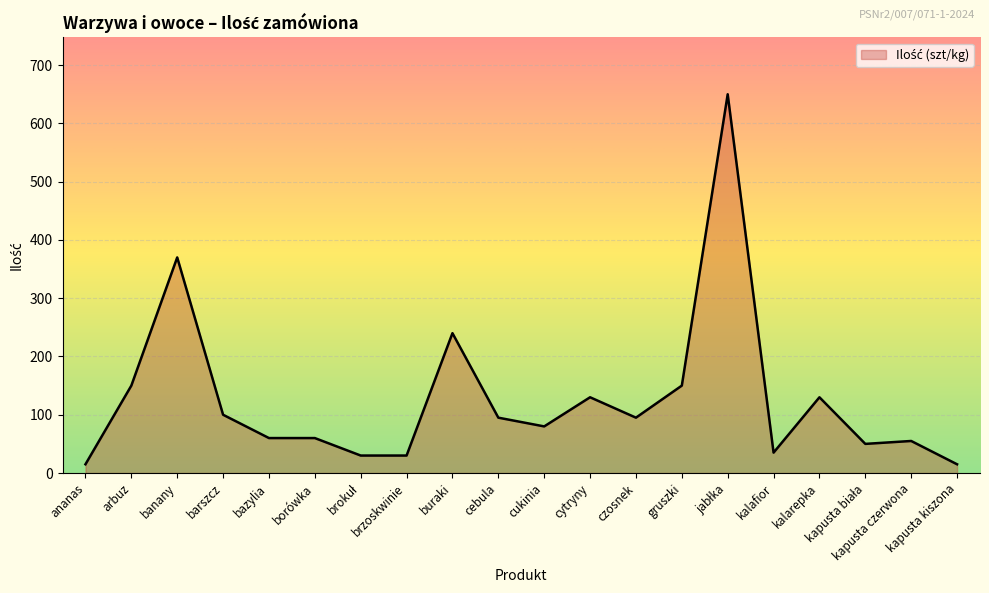

Which has a higher value, kapusta czerwona or kalarepka?

kalarepka